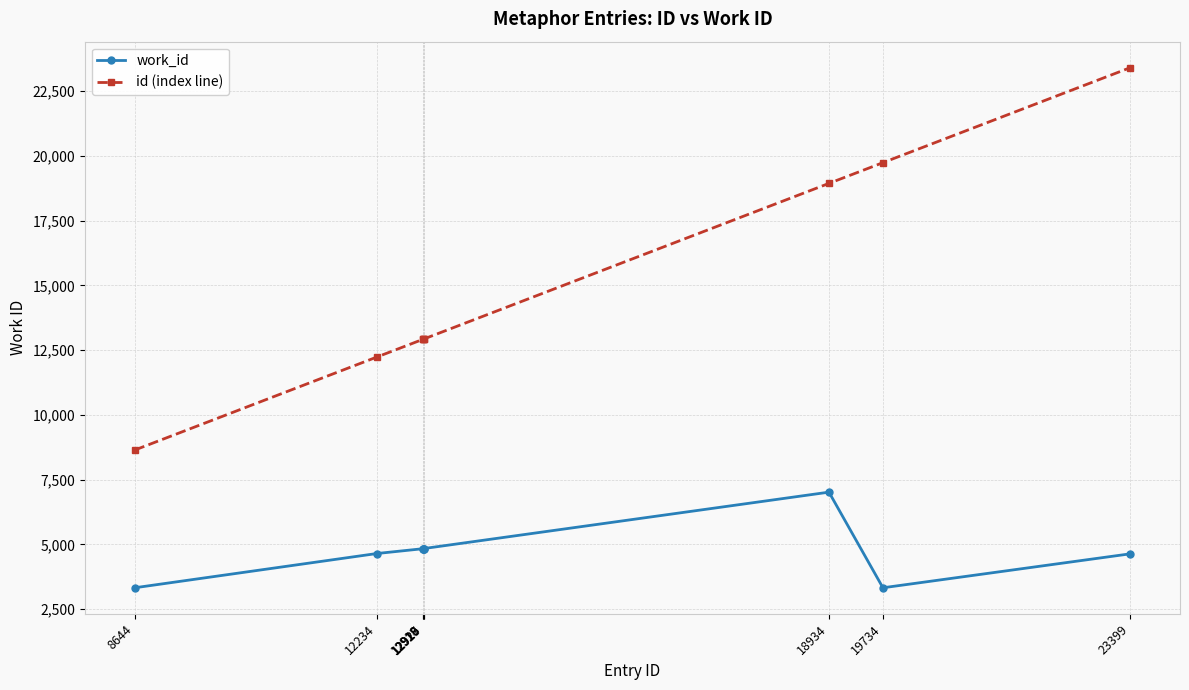

How many distinct data groups are displayed?

2